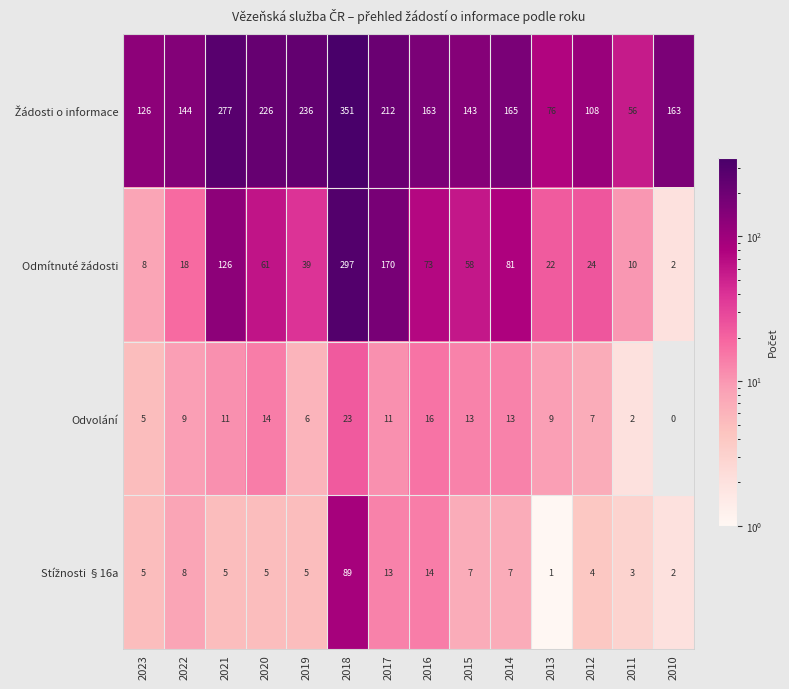

What is the sum of all Odvolání values?

139